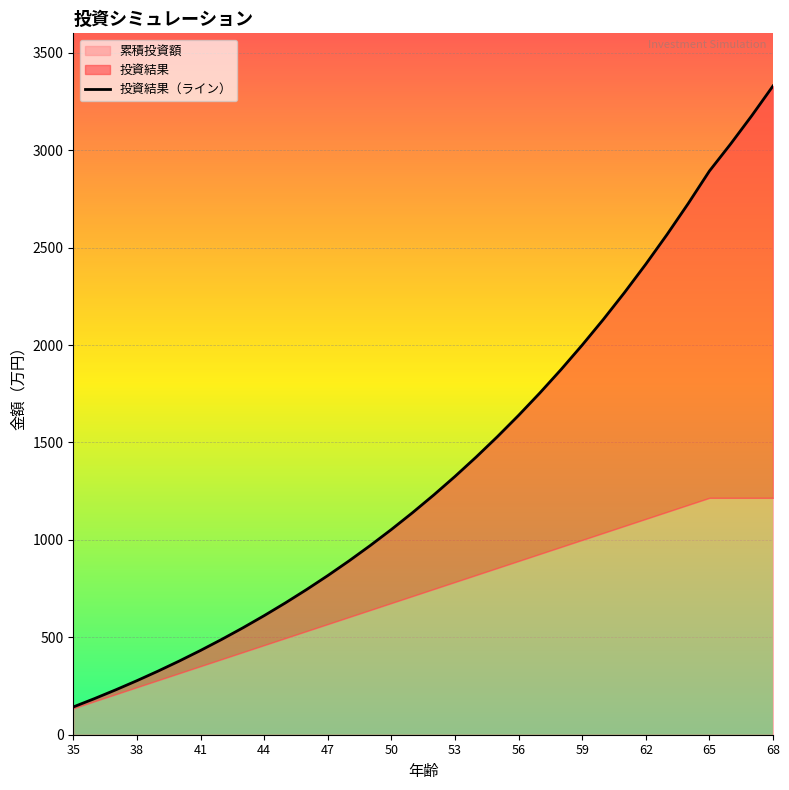

Is it true that the value at 50 is 1053.2?

True